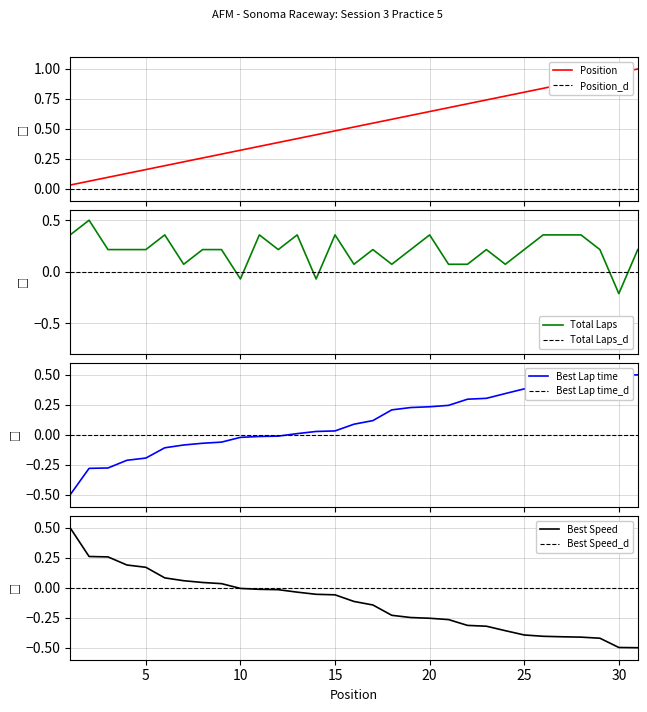

What is the greatest value displayed?

1.0